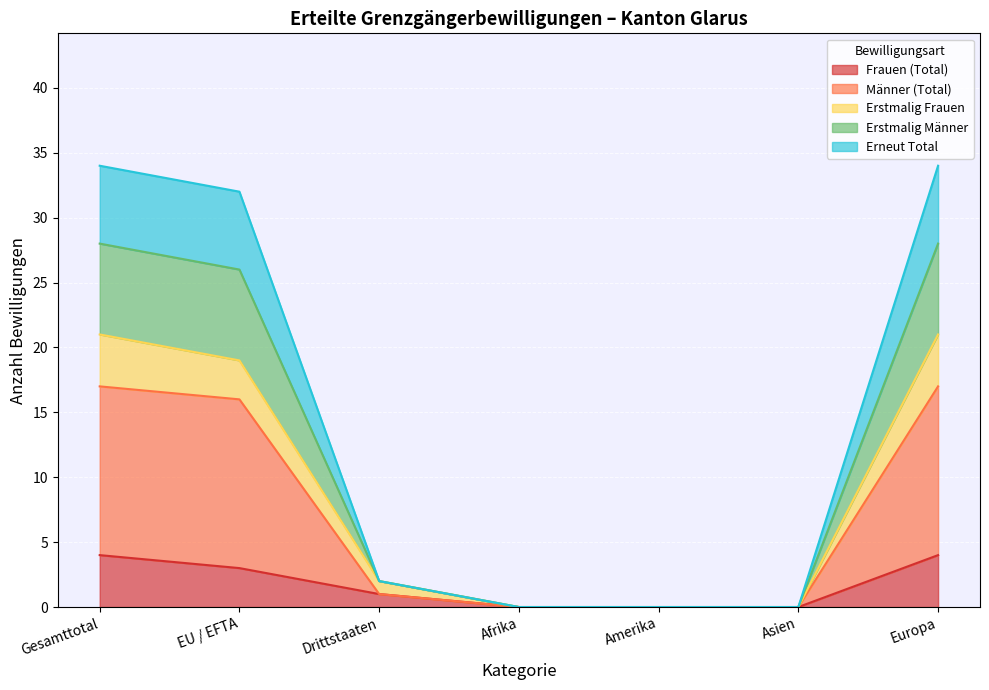

True or false: Männer (Total) has more than 1 interior local peaks.

False